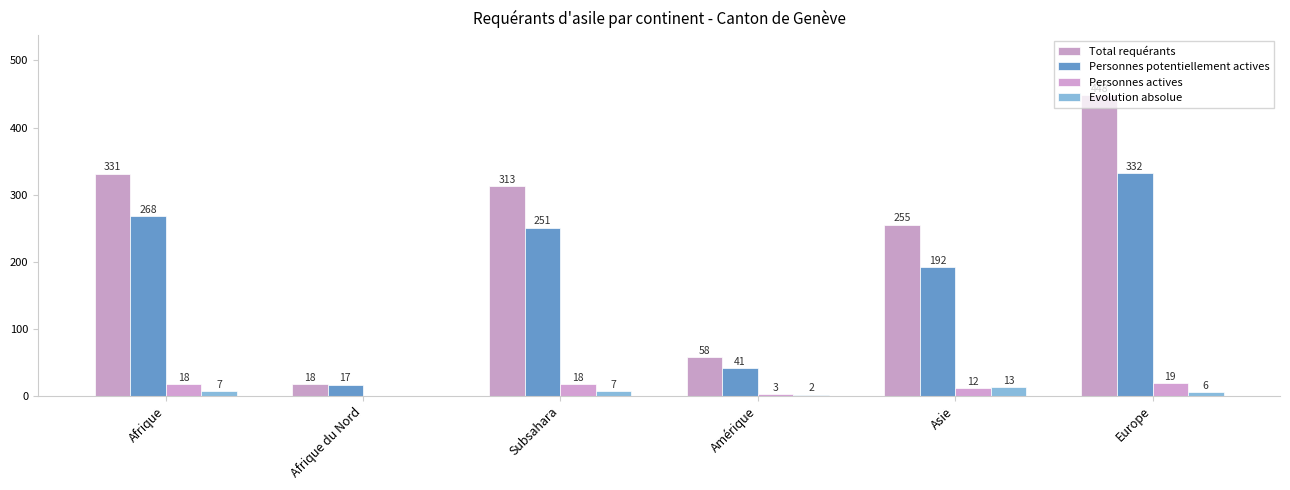

Which series has the largest total across all categories?

Total requérants